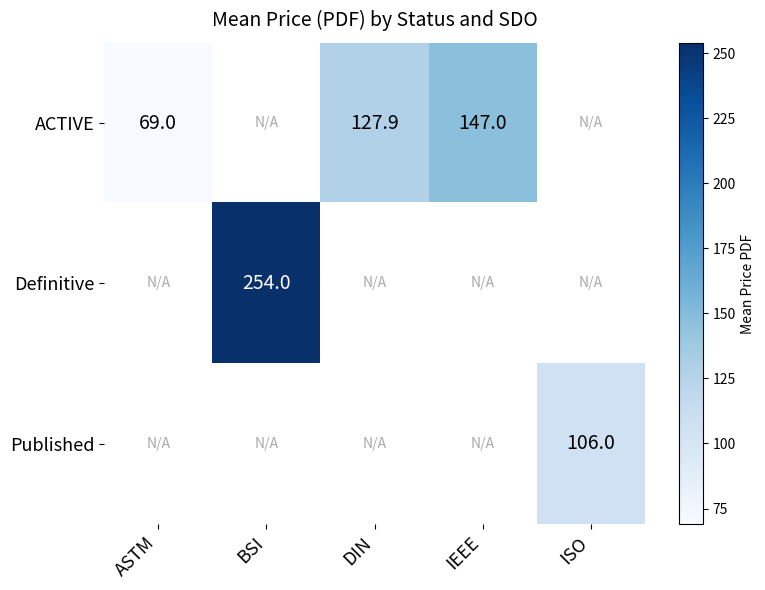

True or false: ACTIVE has a value of 96.1 at ASTM.

False